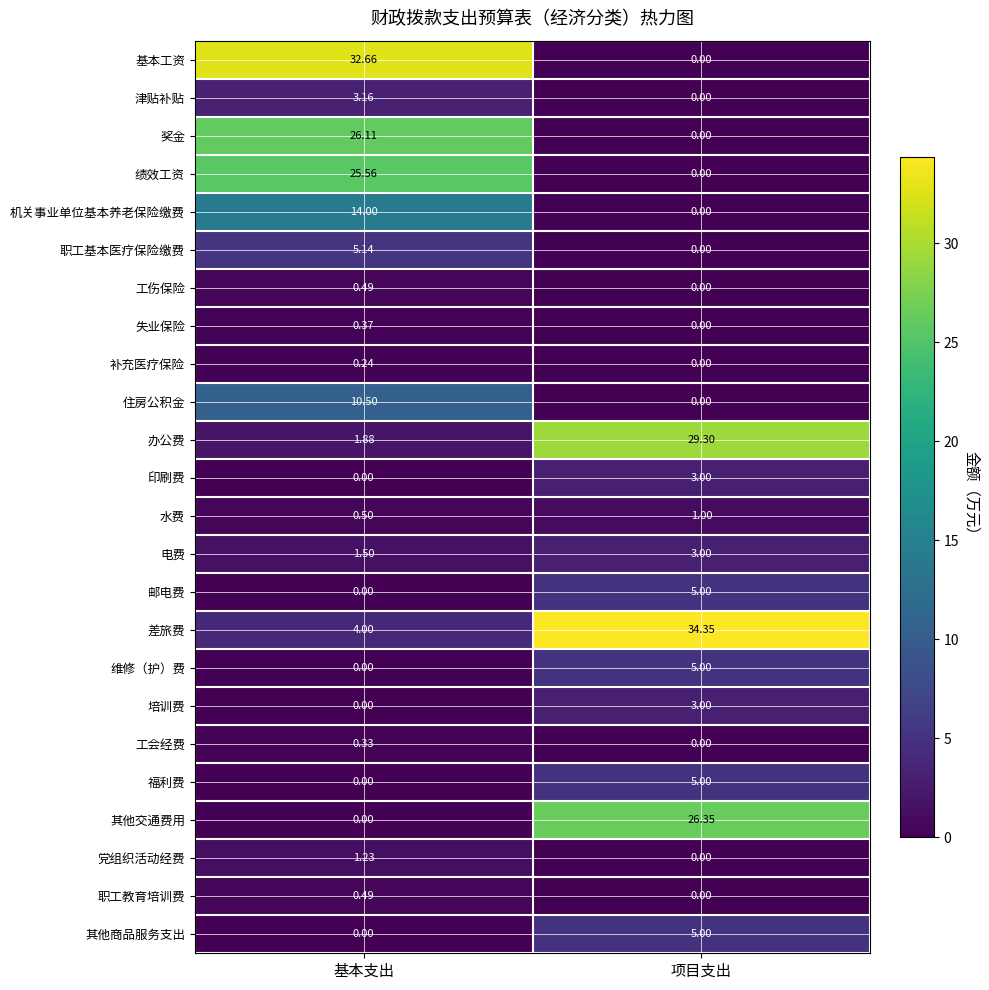

At which category is the sum across all series the highest?

基本支出